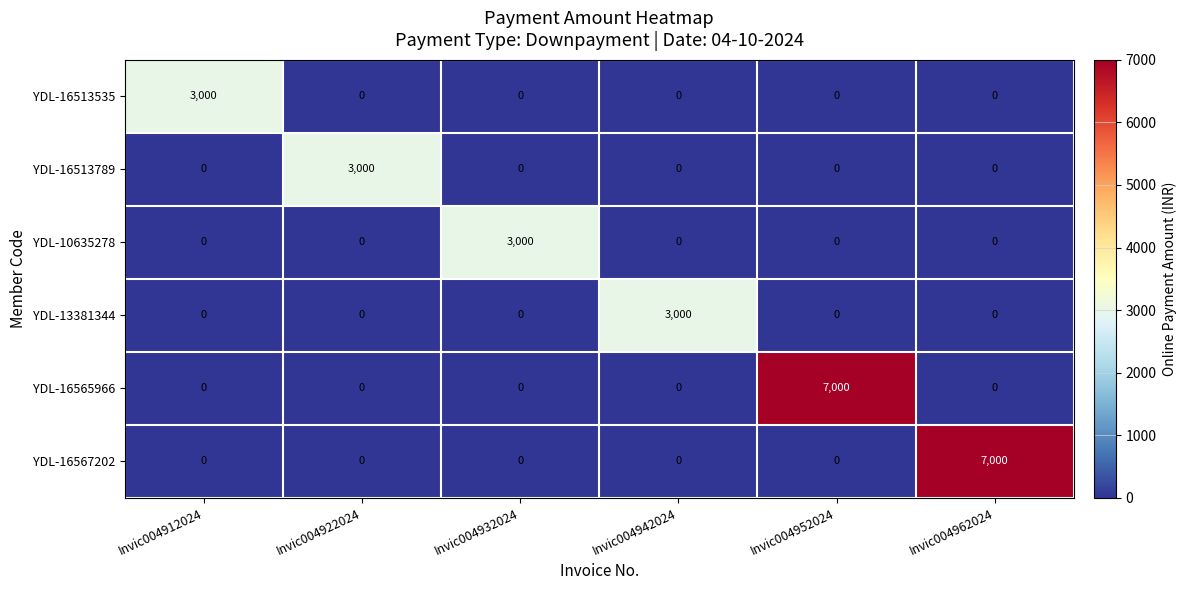

The value of YDL-16513535 at Invic004912024 is 1771. True or false?

False